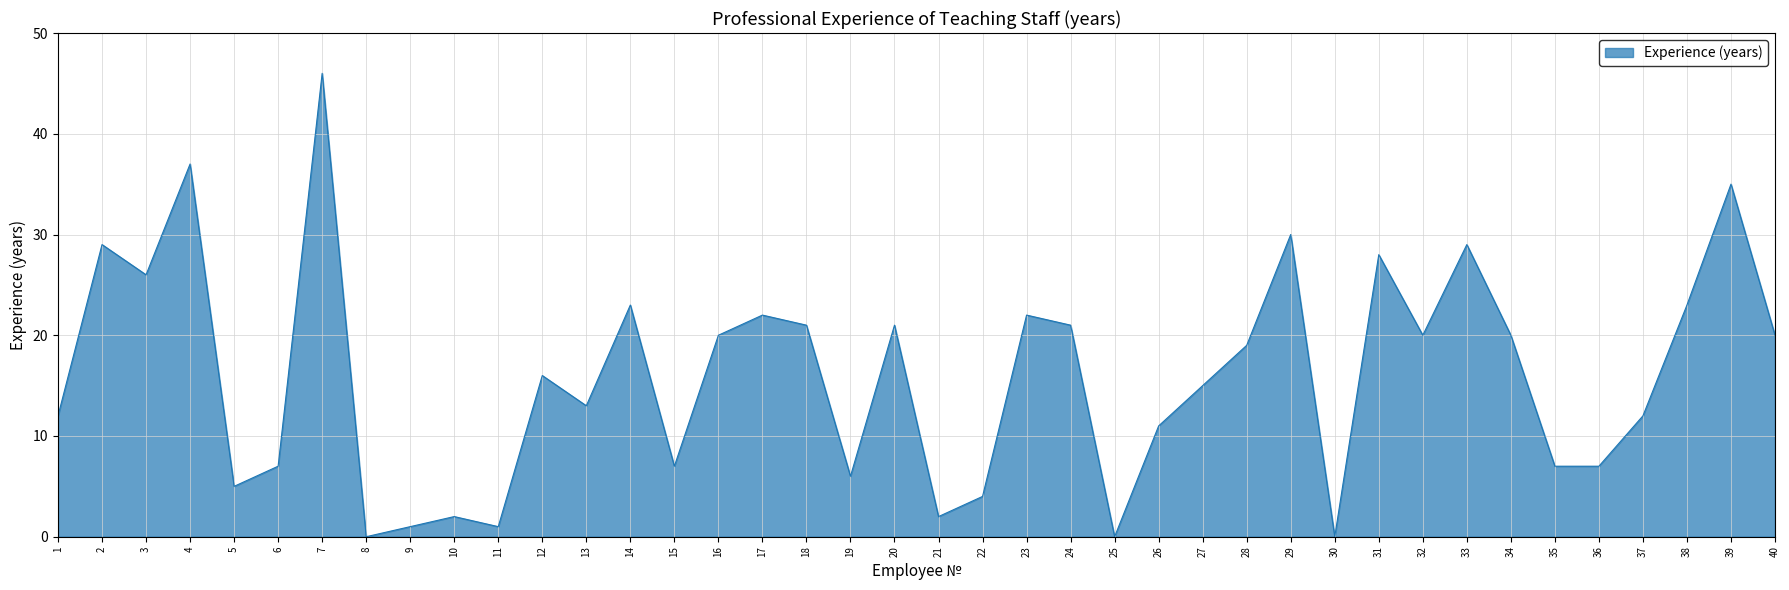

At which label does the data first exceed 19?

2